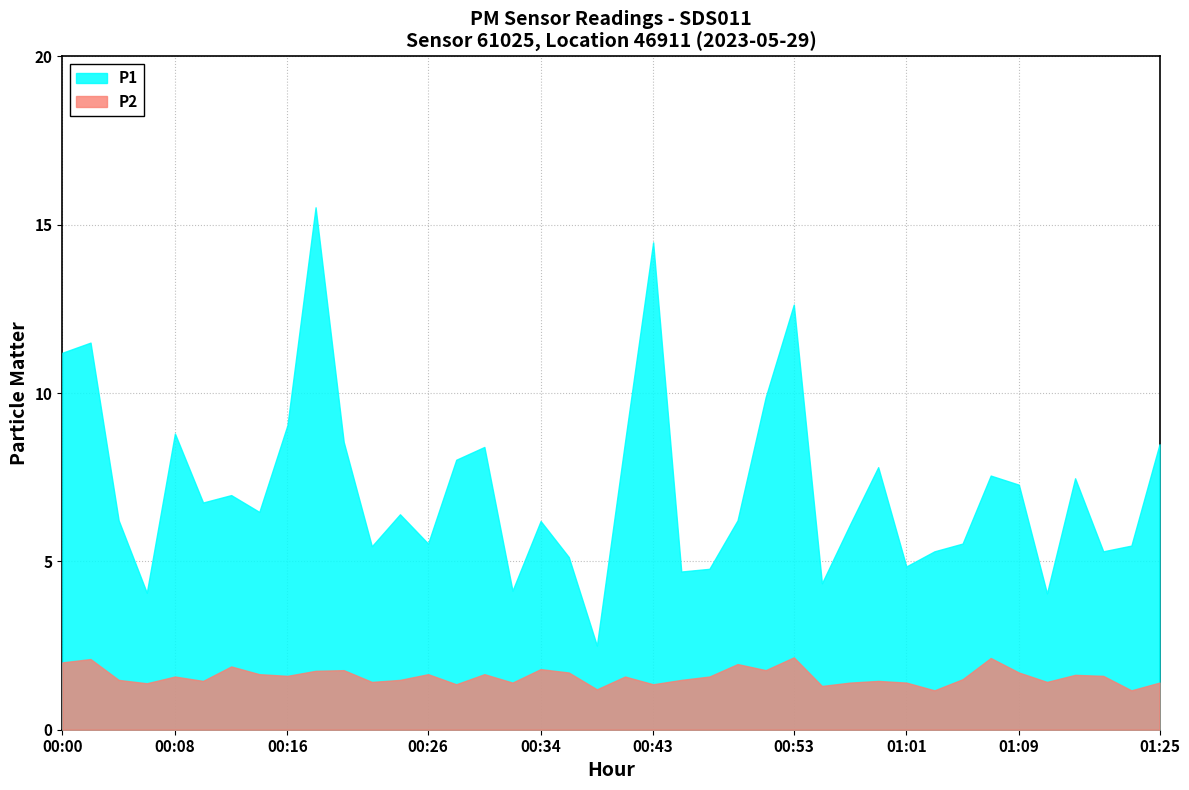

In P1, how many points are higher than both neighbors (excluding endpoints)?

12